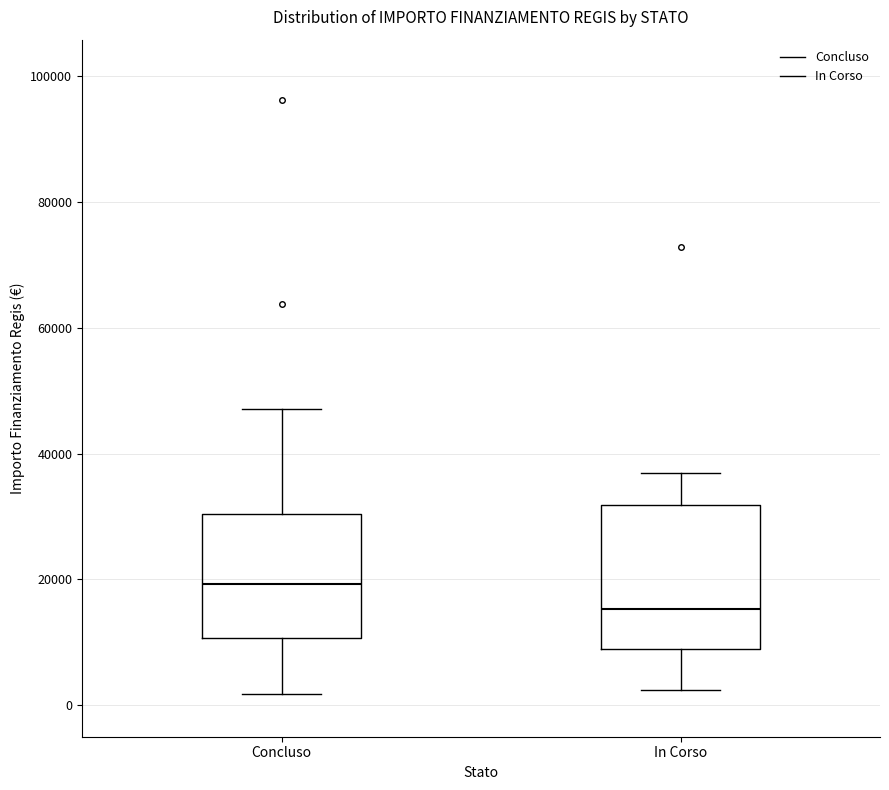

Where does the median line of the box for In Corso sit on the y-axis? The values are not printed on the chart, so give them approximately, as read against the axis.

16000